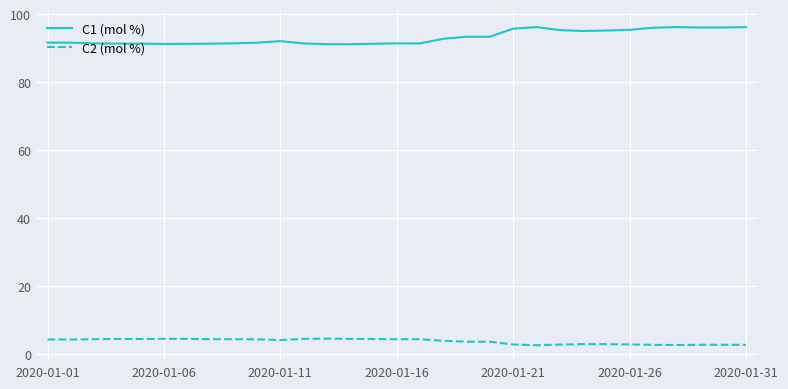

What is the lowest value of the C2 (mol %) series?

2.6